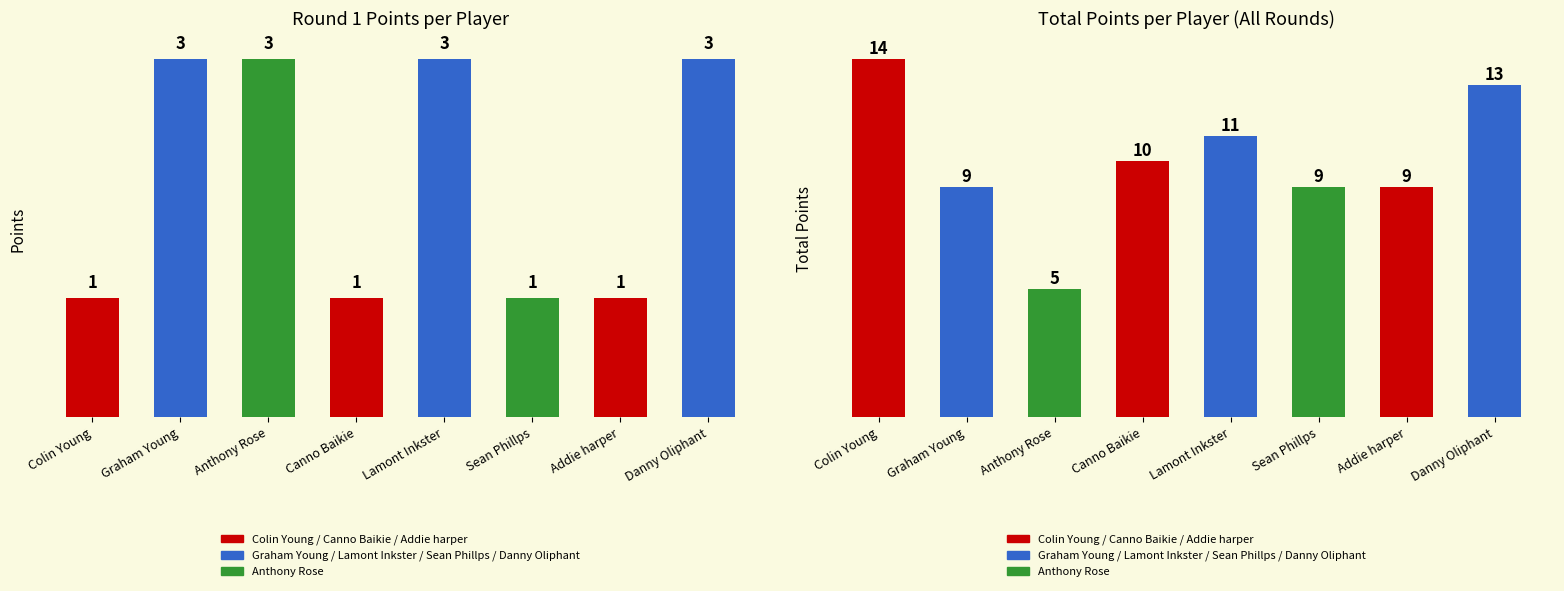

What is the label of the 2nd bar from the right?

Addie harper